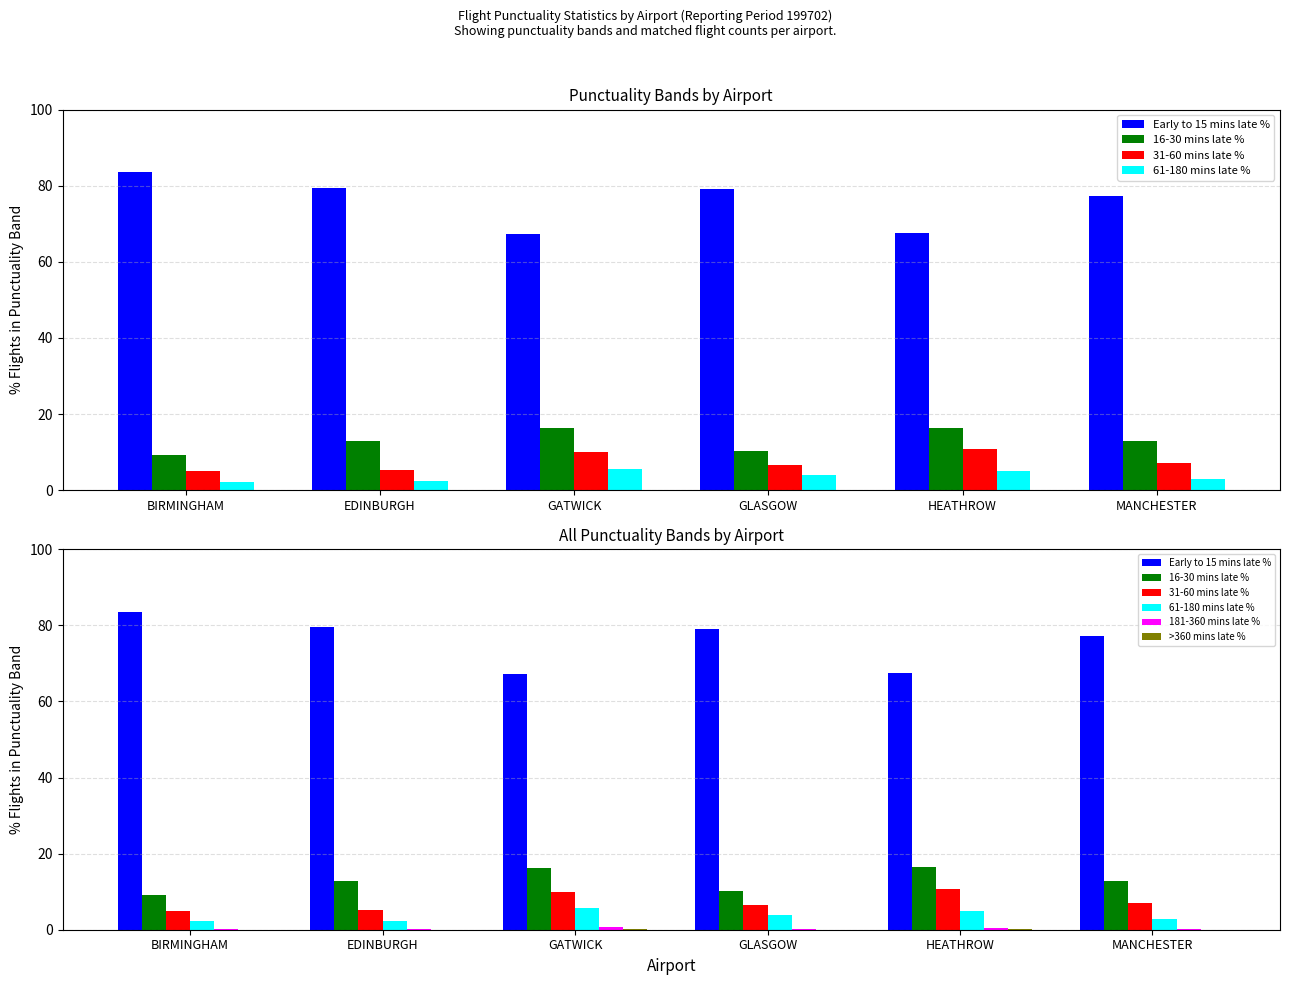

Is it true that >360 mins late % equals 0.0 at BIRMINGHAM?

False